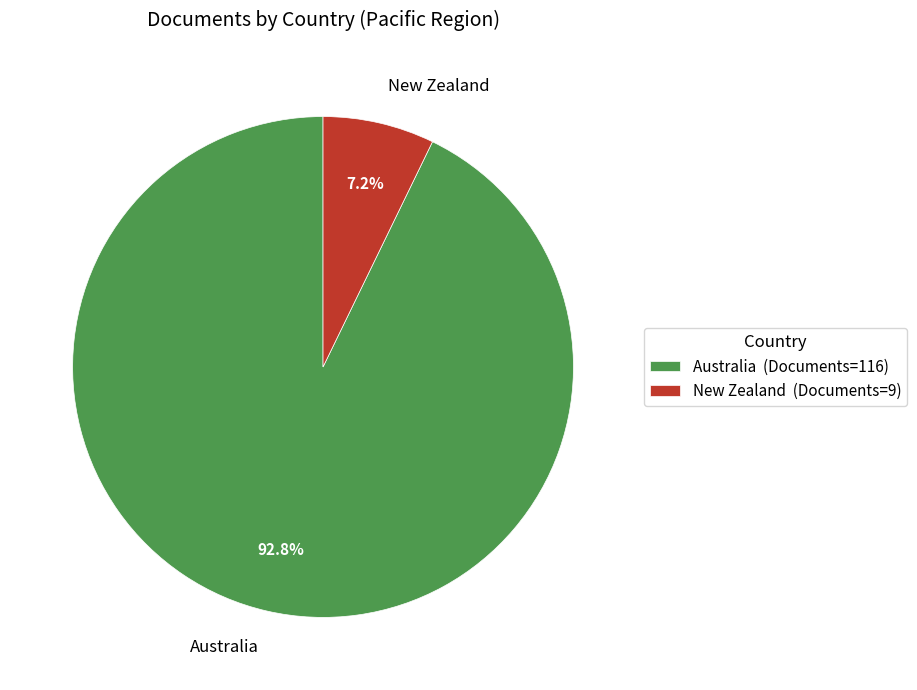

The New Zealand slice represents 1% of the pie. True or false?

False